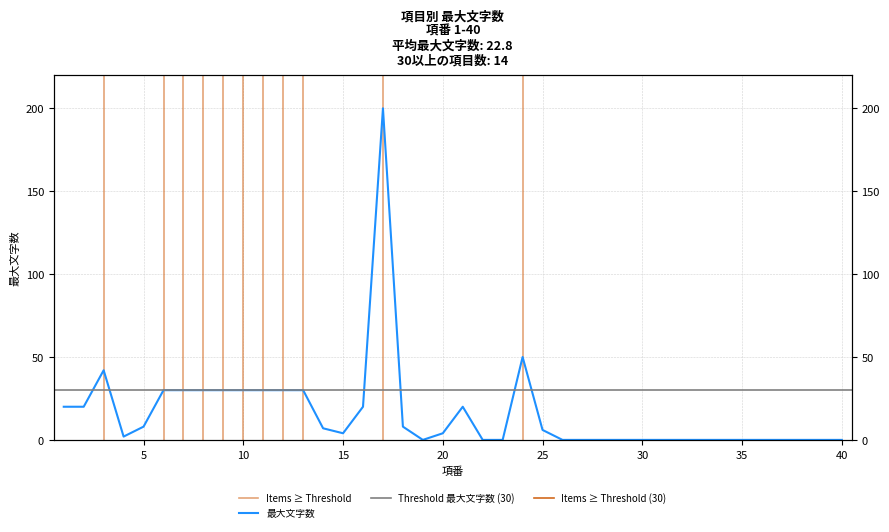

How many values are above zero?

22